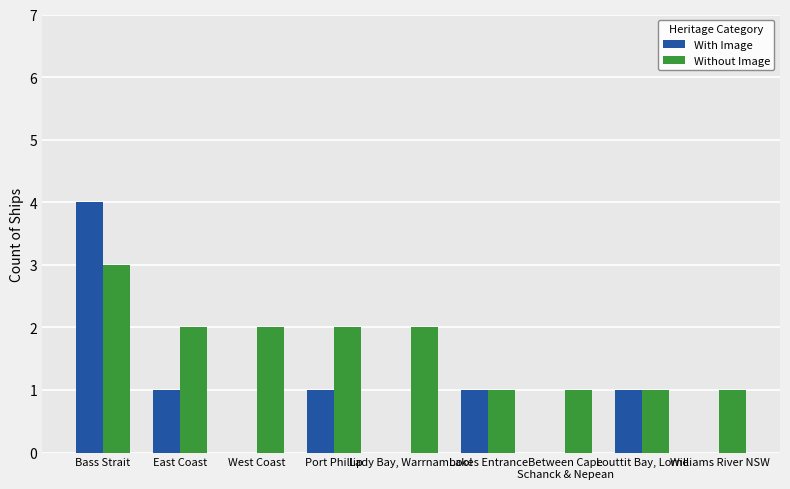

At which category is the sum across all series the highest?

Bass Strait